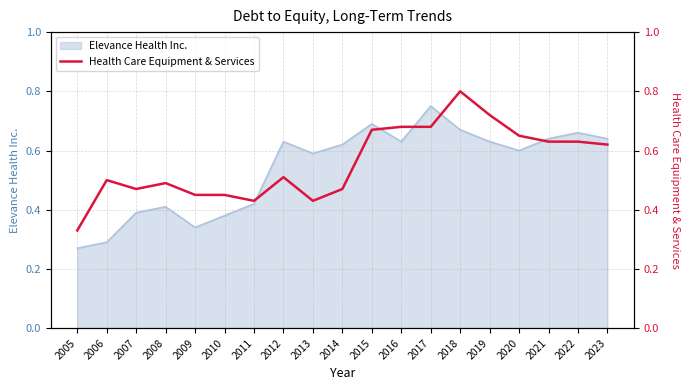

What is the value of the 16th point from the left?

0.7